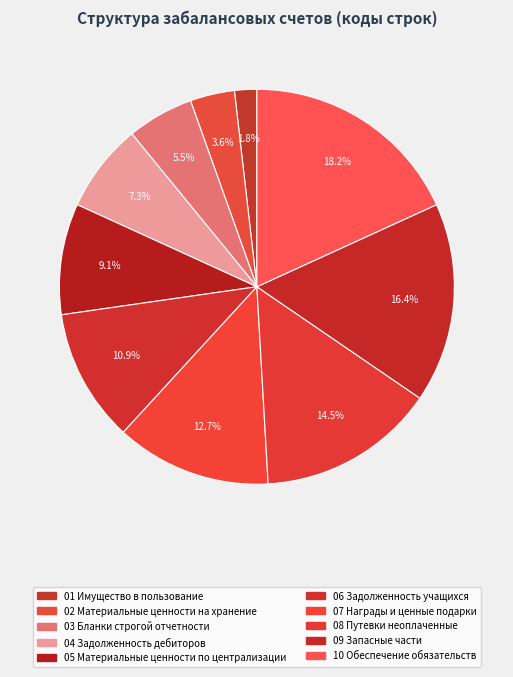

Does any single category account for the majority?

No